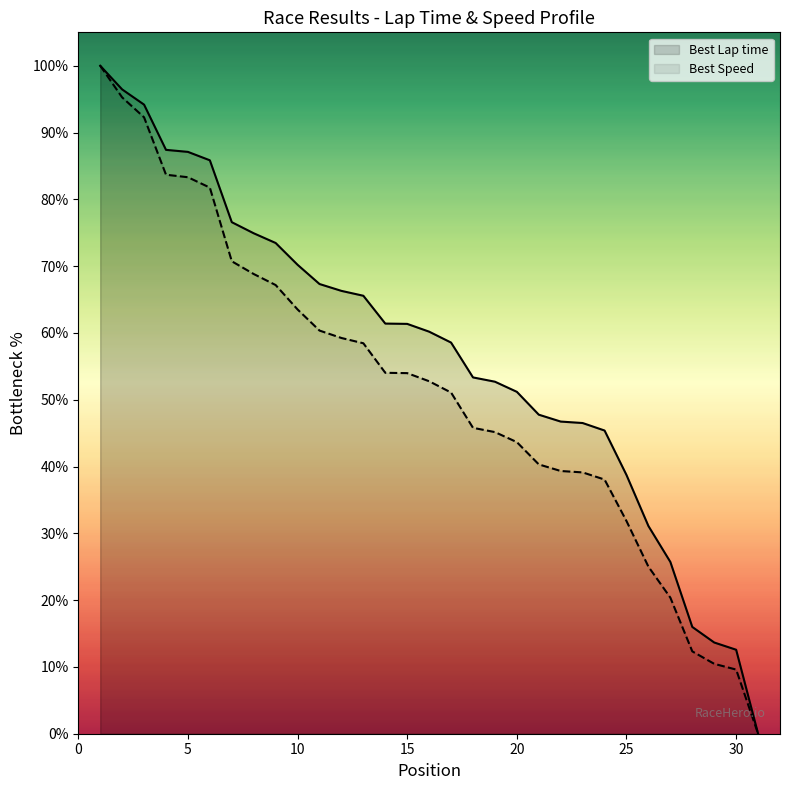

True or false: Best Lap time has a value of 46.5 at 23.

True